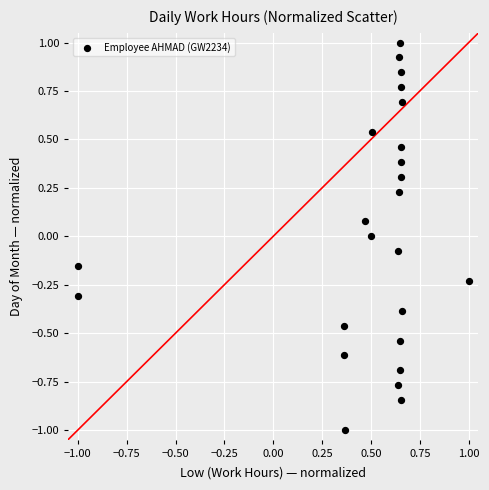

What is the range of X values (max minus min)?

2.0